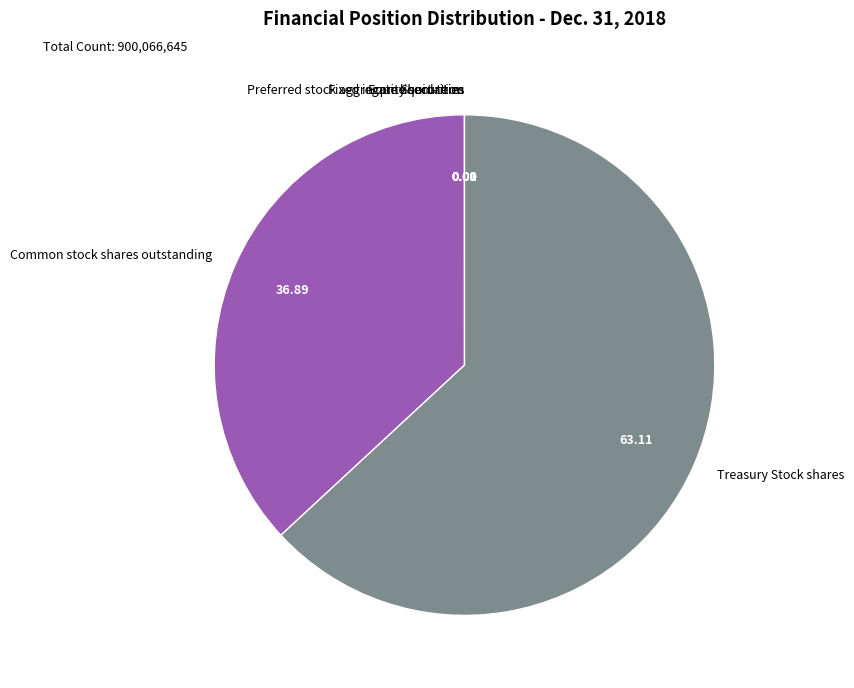

Is there any slice that represents more than half of the pie?

Yes